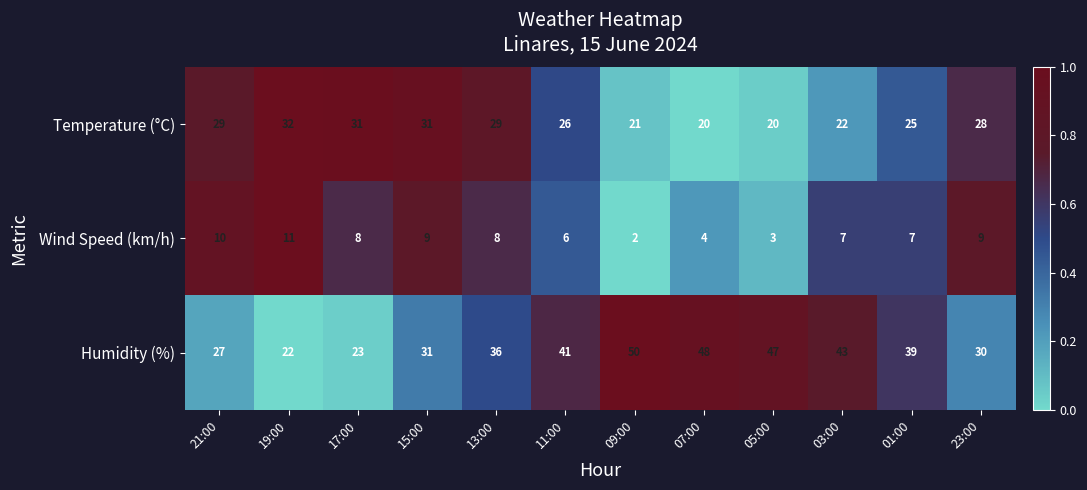

Which series changed the most between 17:00 and 15:00?

Humidity (%)